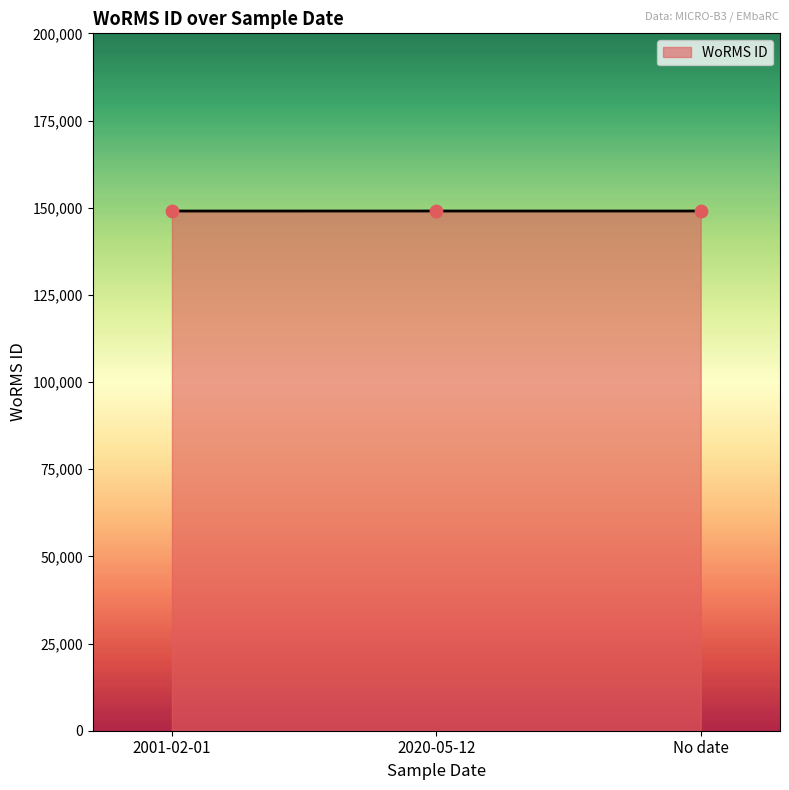

What is the ratio of the value at No date to the value at 2001-02-01?

1.0